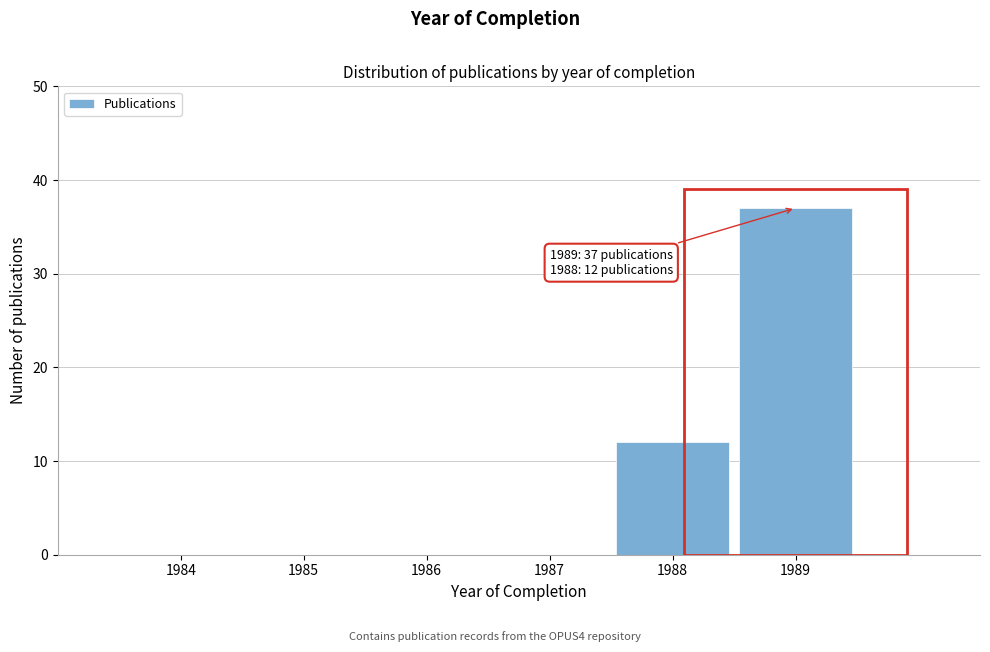

Reading right to left, transcribe all the data shown in this chart.

1989=37	1988=12	1987=0	1986=0	1985=0	1984=0